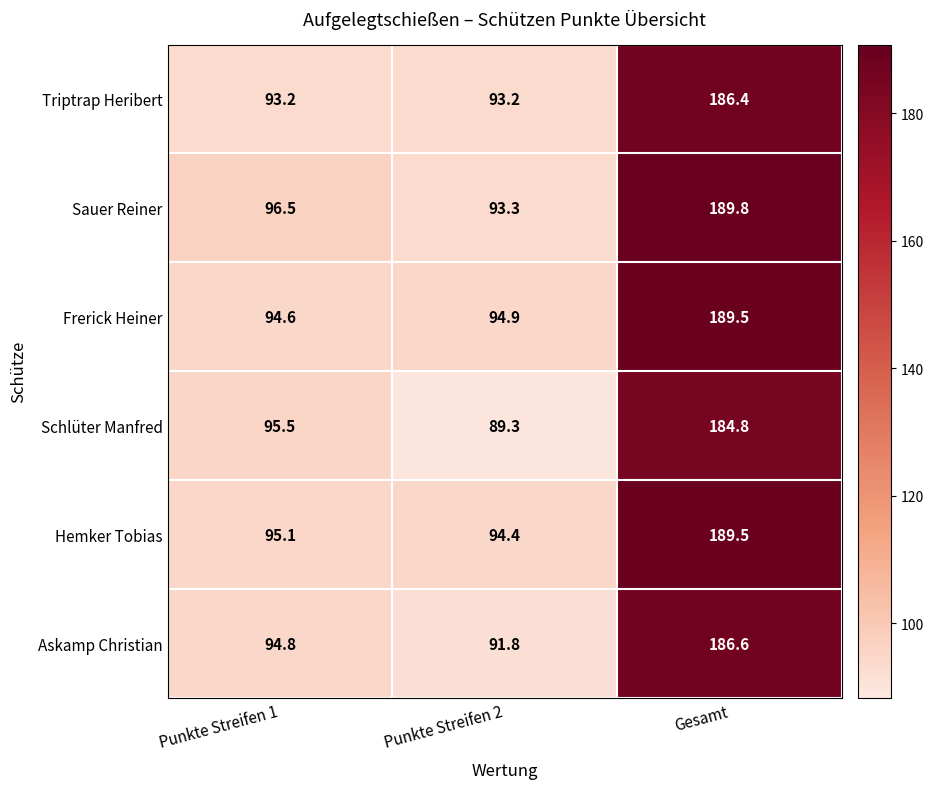

Reading right to left, extract all data points from this chart.

Triptrap Heribert: 186.4	93.2	93.2
Sauer Reiner: 189.8	93.3	96.5
Frerick Heiner: 189.5	94.9	94.6
Schlüter Manfred: 184.8	89.3	95.5
Hemker Tobias: 189.5	94.4	95.1
Askamp Christian: 186.6	91.8	94.8